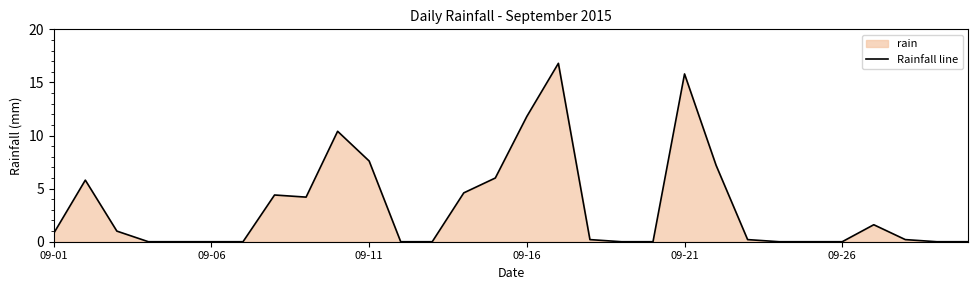

What is the greatest value displayed?

16.8